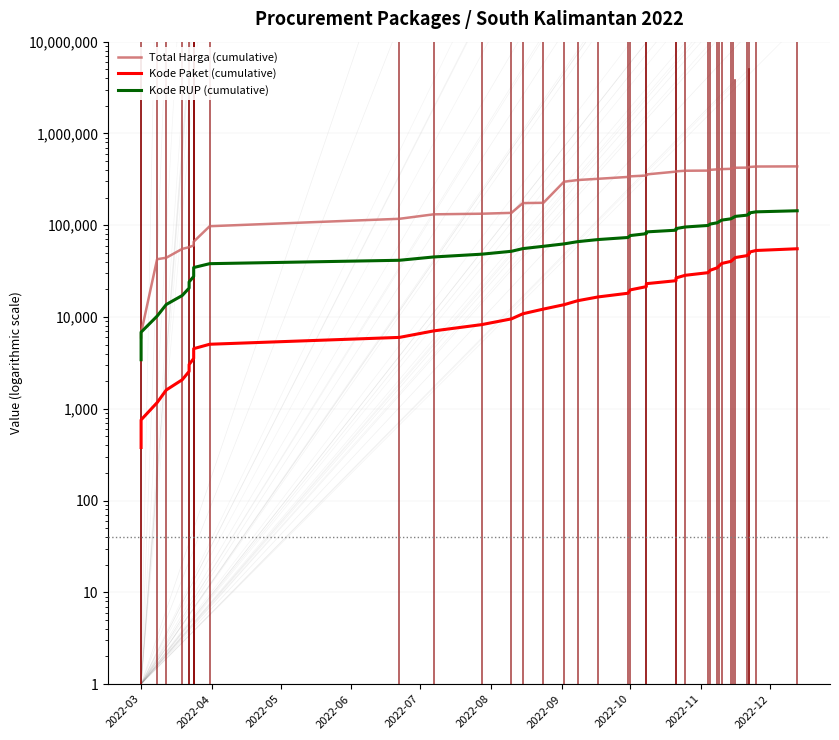

Which series has the largest range (max minus min)?

Total Harga (cumulative)